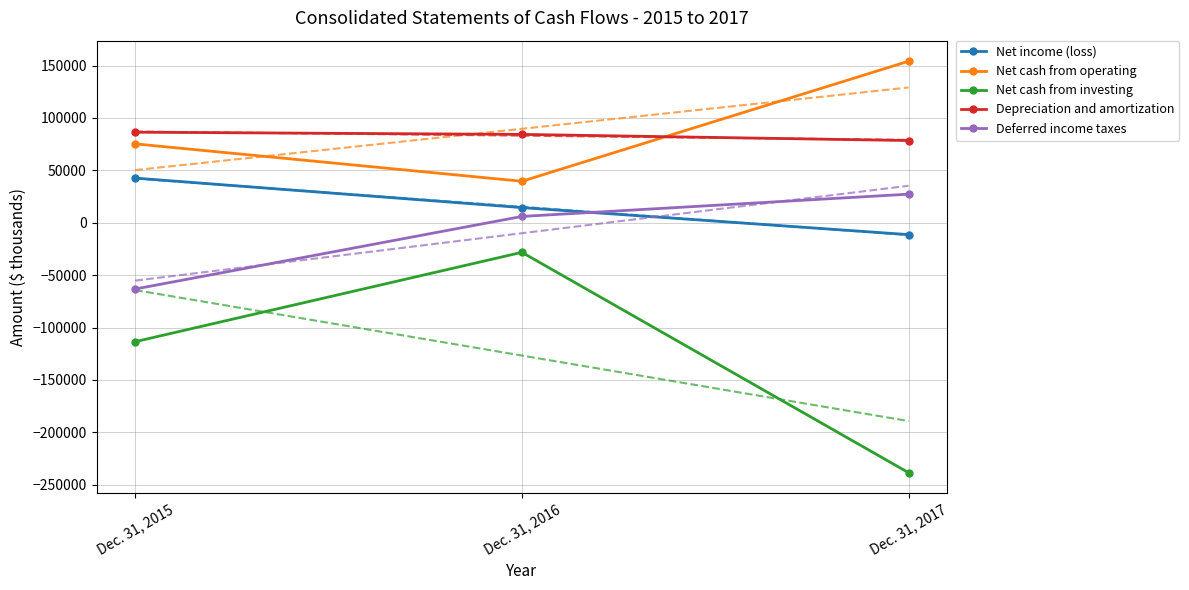

What is the difference between the highest and lowest values at Dec. 31, 2017?

392614